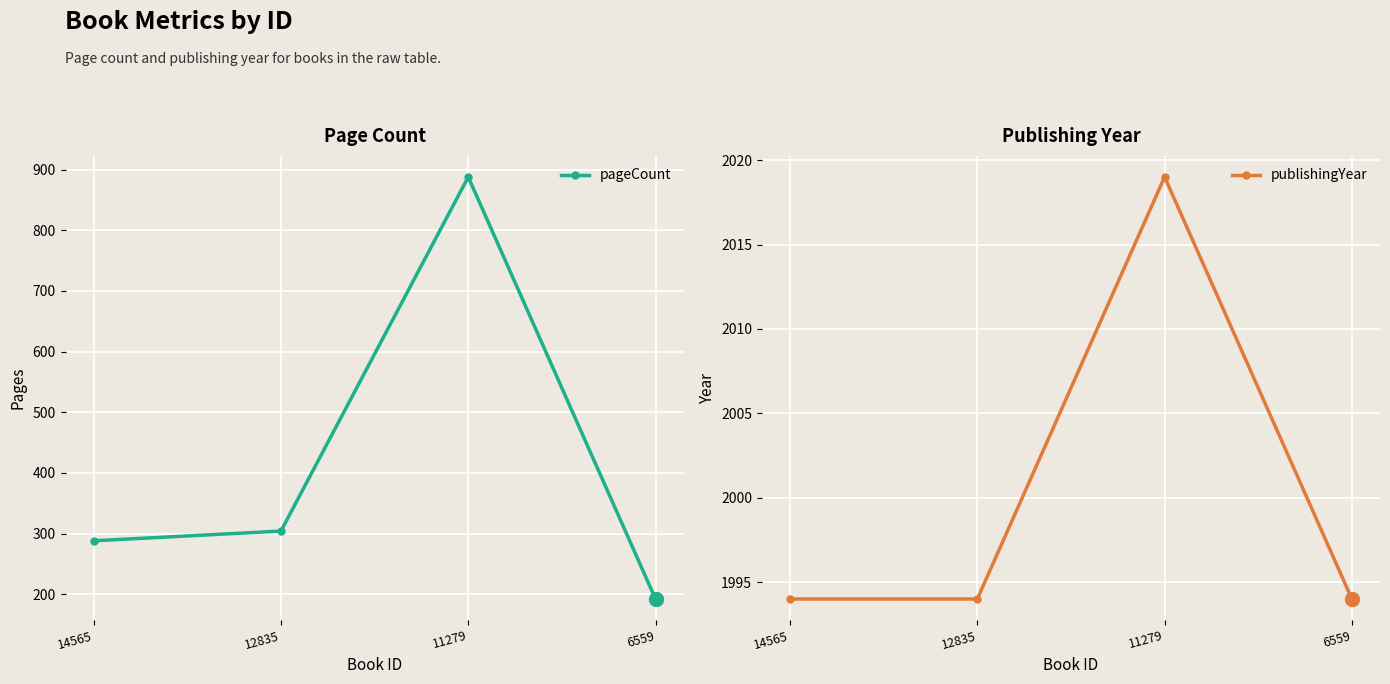

Which series has the largest Y range (max minus min)?

pageCount